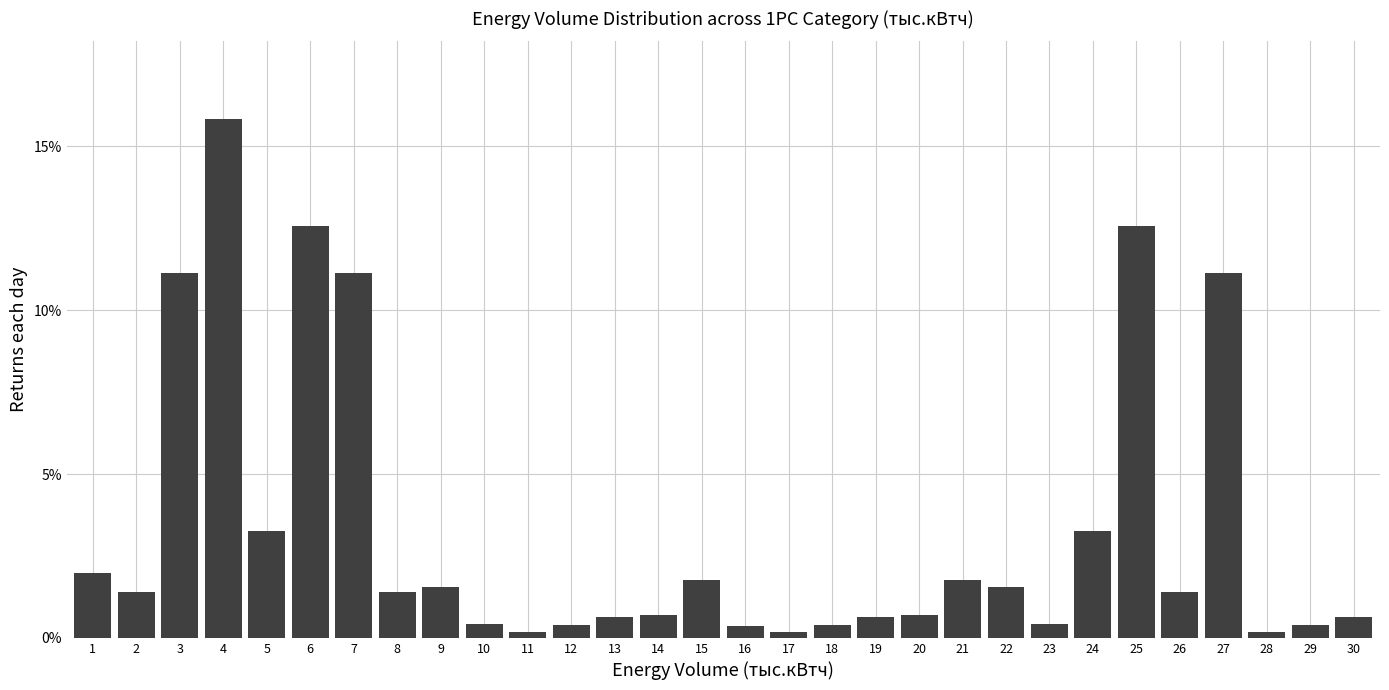

What is the change in value from 8 to 27?

+9.7